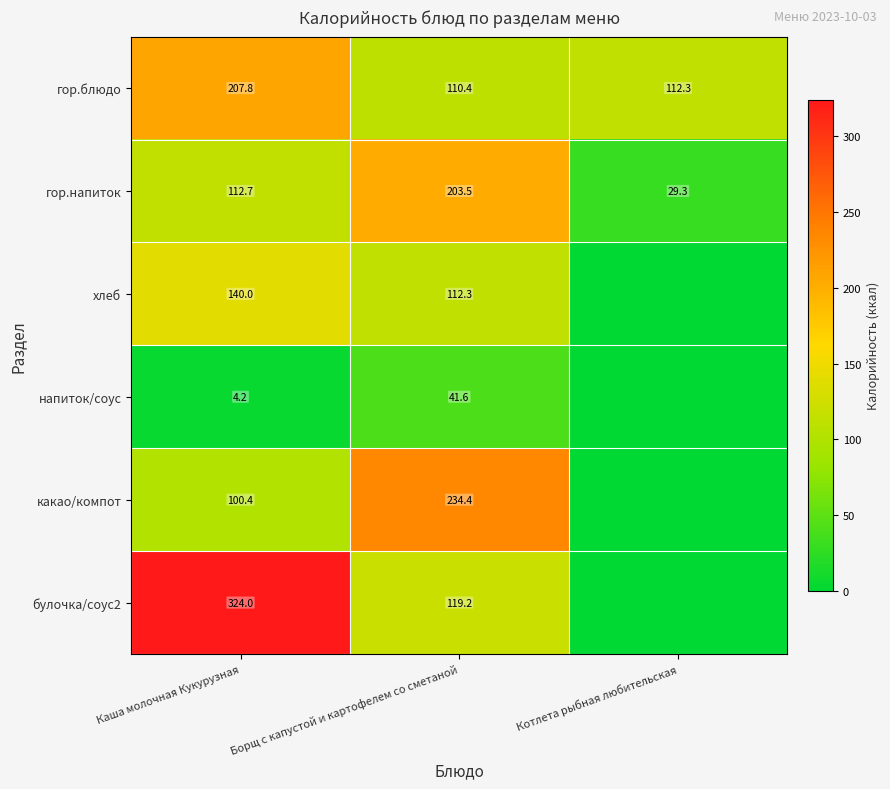

Between Каша молочная Кукурузная and Борщ с капустой и картофелем со сметаной, which series saw the biggest shift?

булочка/соус2